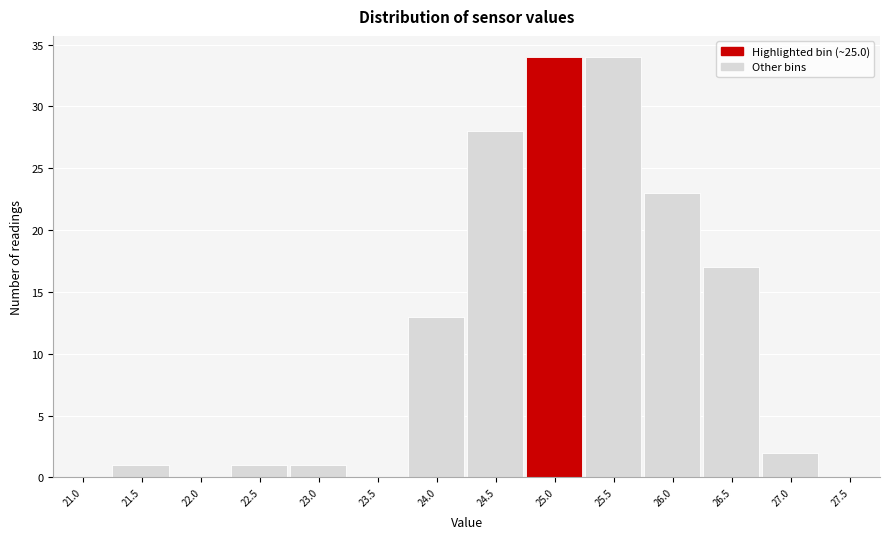

Reading right to left, transcribe all the data shown in this chart.

27.5=0	27.0=2	26.5=17	26.0=23	25.5=34	25.0=34	24.5=28	24.0=13	23.5=0	23.0=1	22.5=1	22.0=0	21.5=1	21.0=0